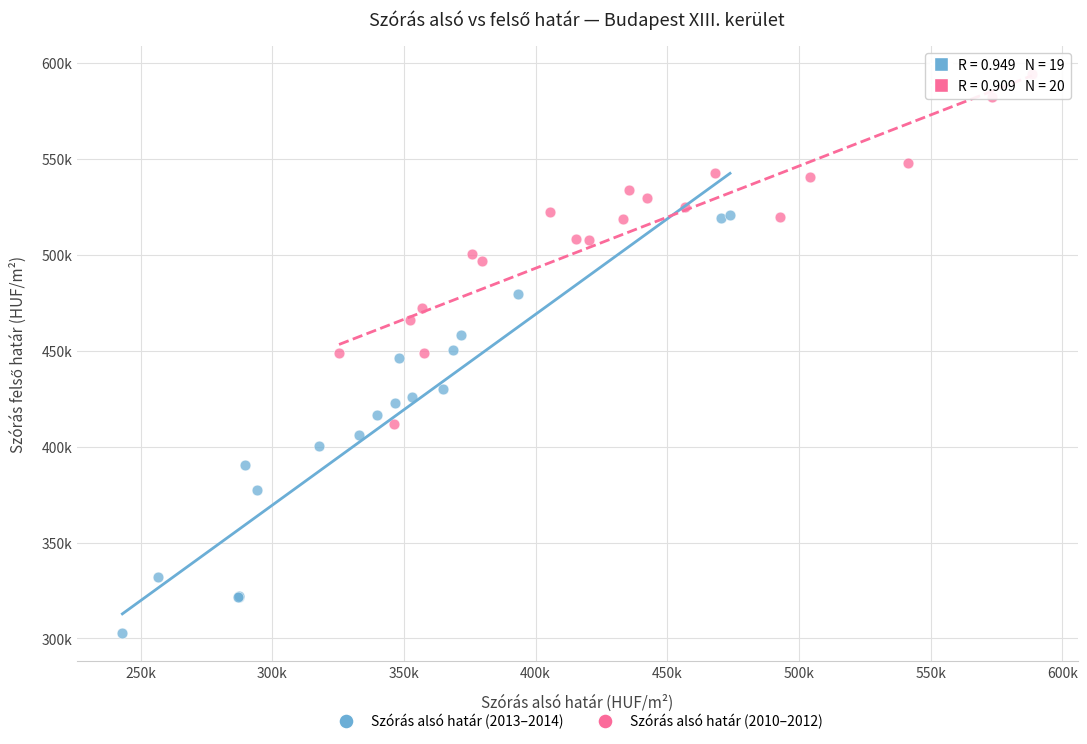

Which series reaches the minimum Y coordinate?

Szórás alsó határ (2013–2014)